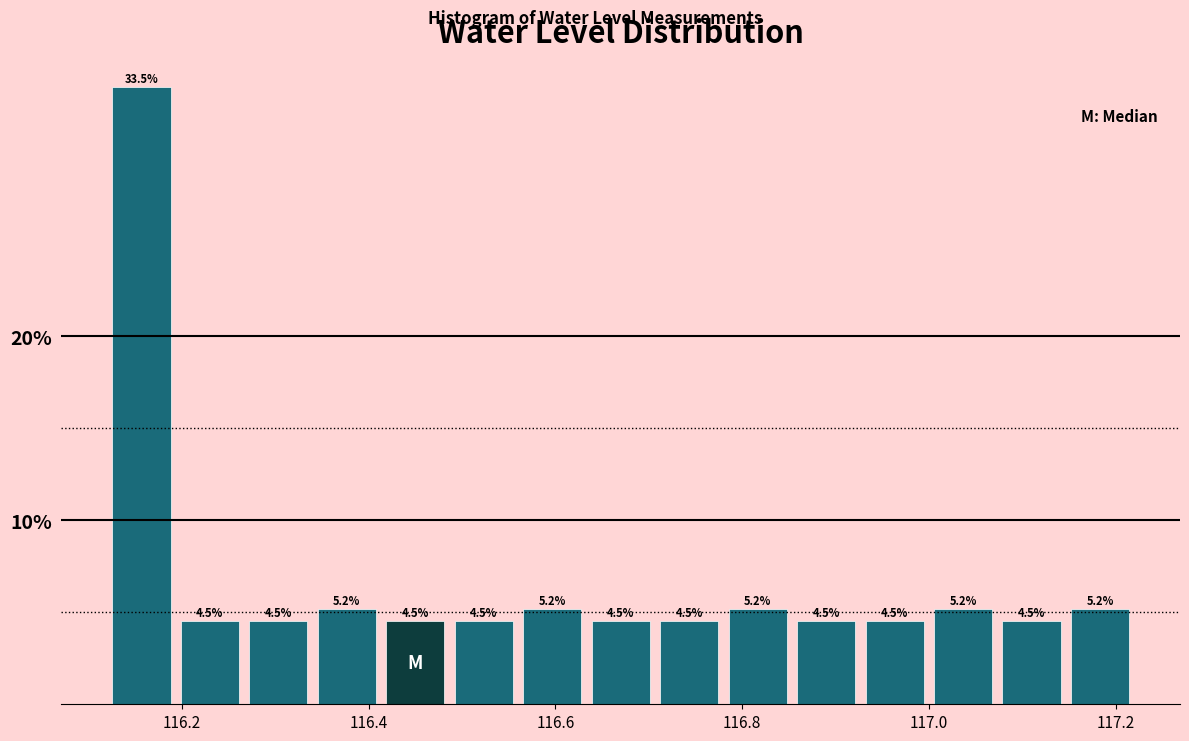

Read against the x-axis, roughly where is the centre of the tallest bar?

116.16